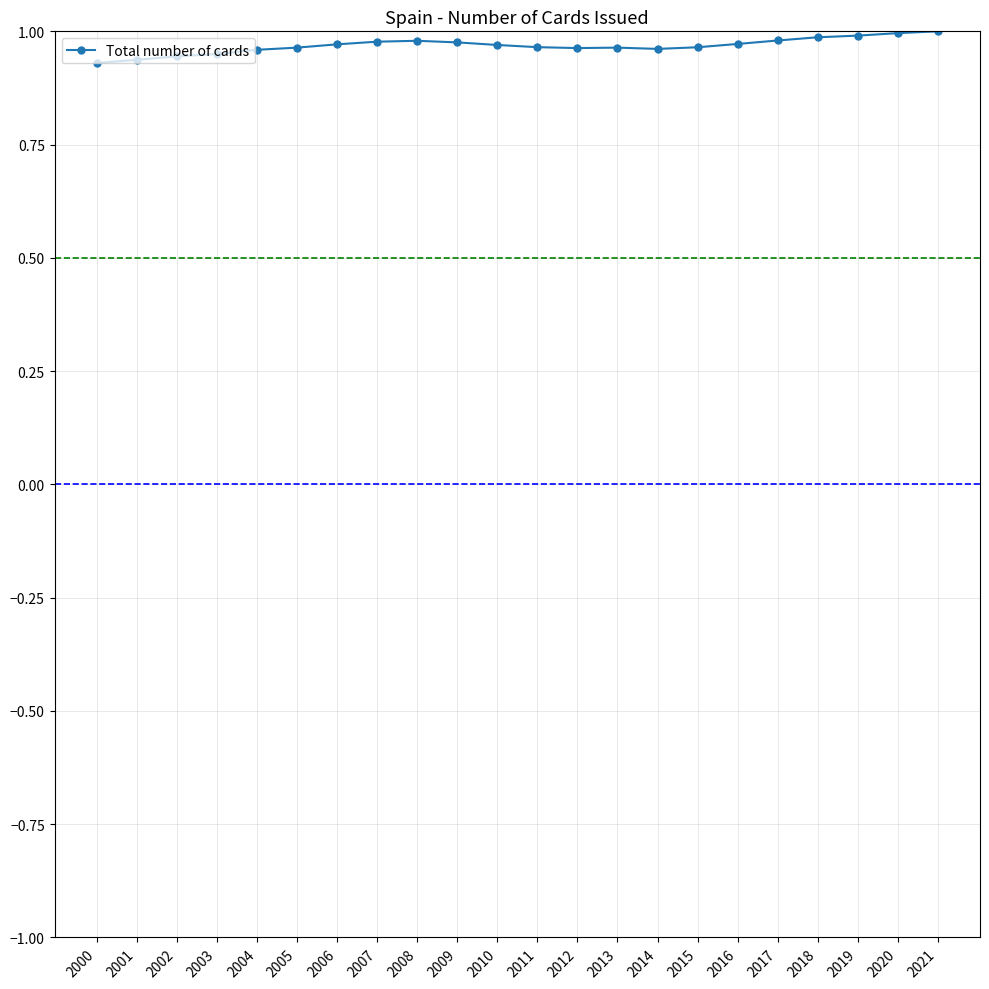

Is it true that the value at 2018 is 1.0?

True